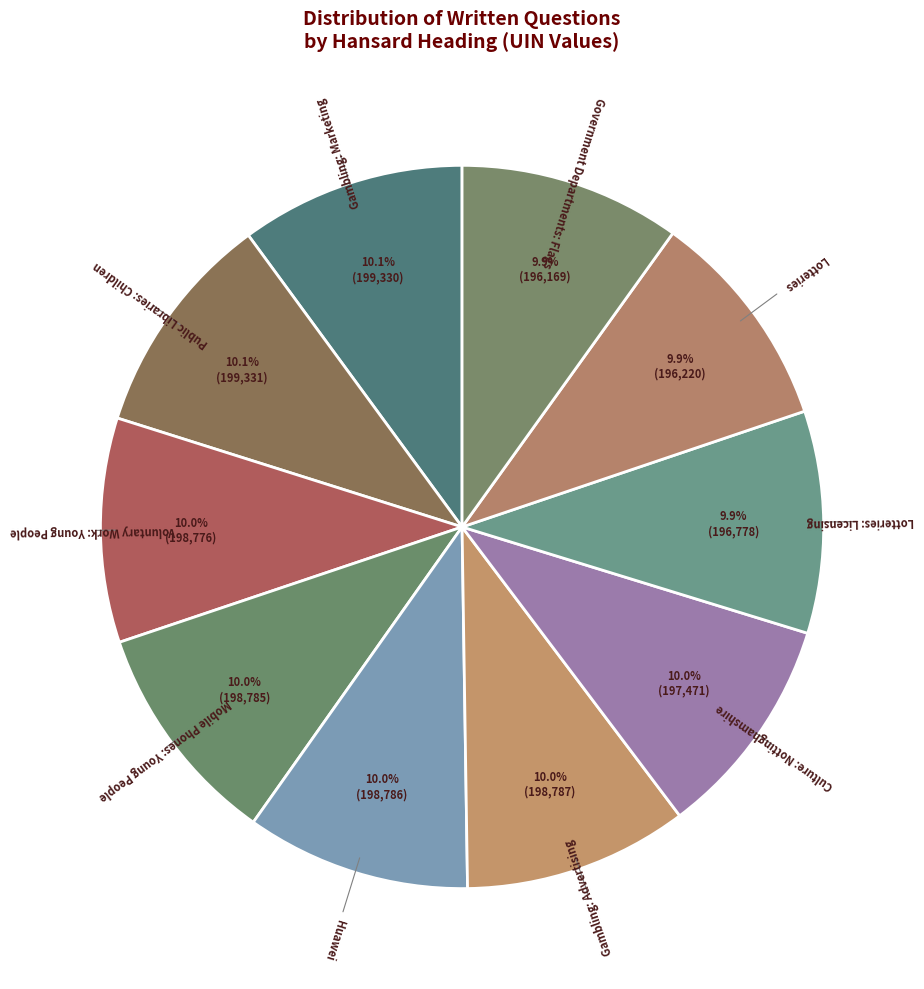

To the nearest percent, what portion does Lotteries: Licensing represent?

10%